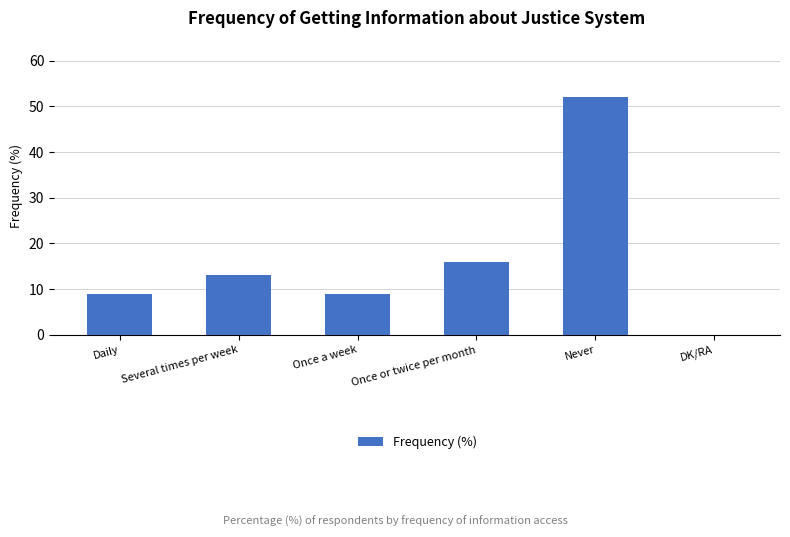

How many positive values are there?

5